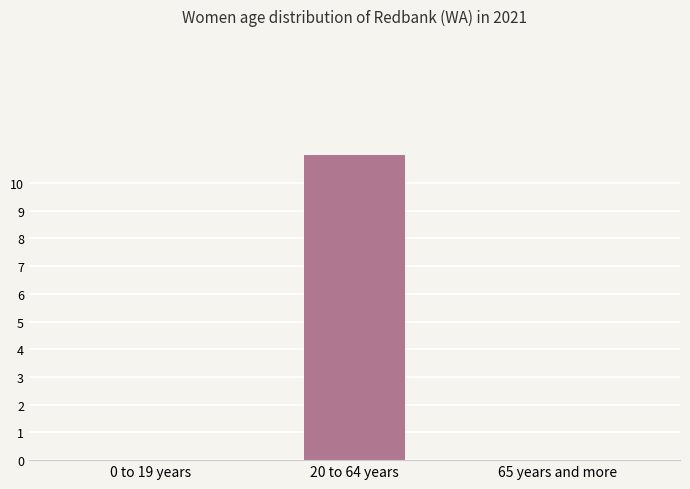

The chart shows a value of 0 at 0 to 19 years. True or false?

True